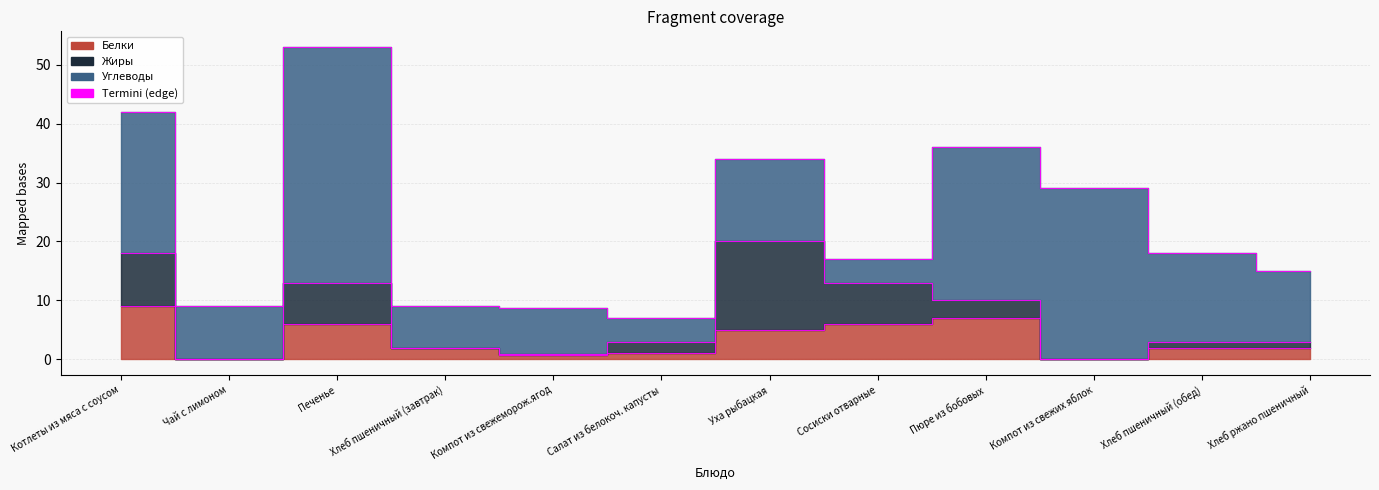

List the labels in order of Жиры value, smallest first.

Чай с лимоном, Хлеб пшеничный (завтрак), Компот из свежих яблок, Компот из свежеморож.ягод, Хлеб пшеничный (обед), Хлеб ржано пшеничный, Салат из белокоч. капусты, Пюре из бобовых, Печенье, Сосиски отварные, Котлеты из мяса с соусом, Уха рыбацкая